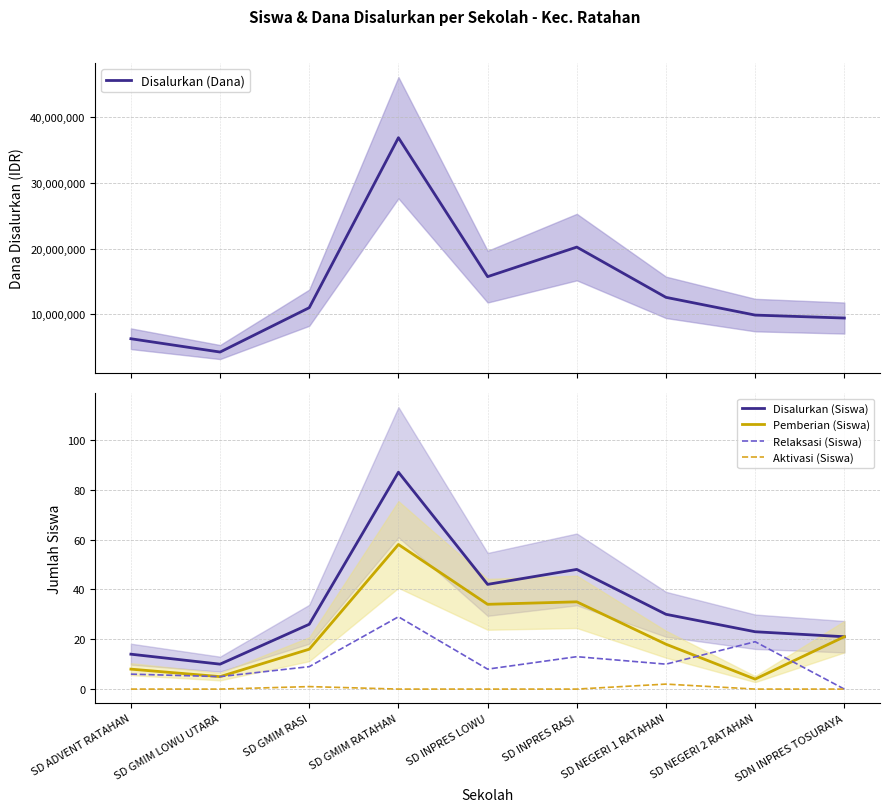

At which category does Pemberian (Siswa) reach its first local peak?

SD GMIM RATAHAN